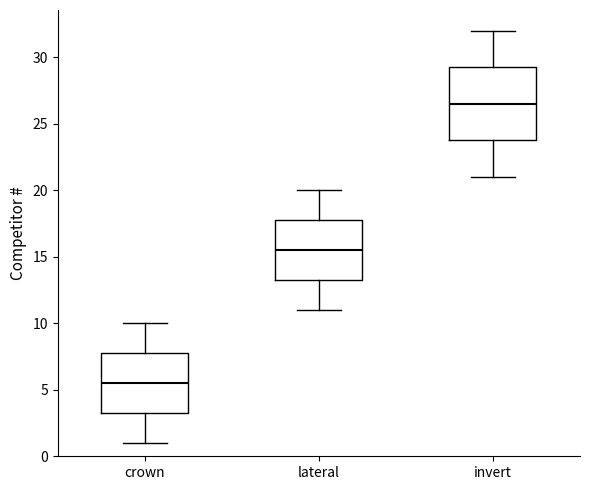

Reading left to right, transcribe this box plot: for each box, give where its median line is, the range the box spans, and where its two whiskers end, as read against the y-axis. The values are not printed on the chart, so give them approximately, as read against the axis.

crown: median 5.5, box 3.5 to 8.0, whiskers 1.0 to 10.0
lateral: median 15.5, box 13.5 to 18.0, whiskers 11.0 to 20.0
invert: median 26.5, box 24.0 to 29.5, whiskers 21.0 to 32.0